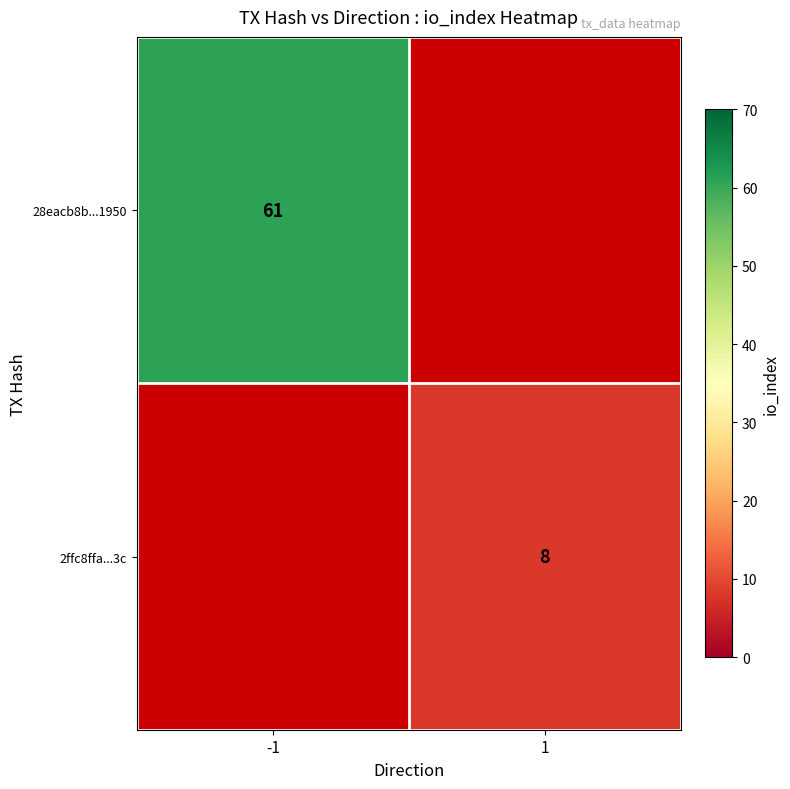

What is the greatest value displayed?

61.0